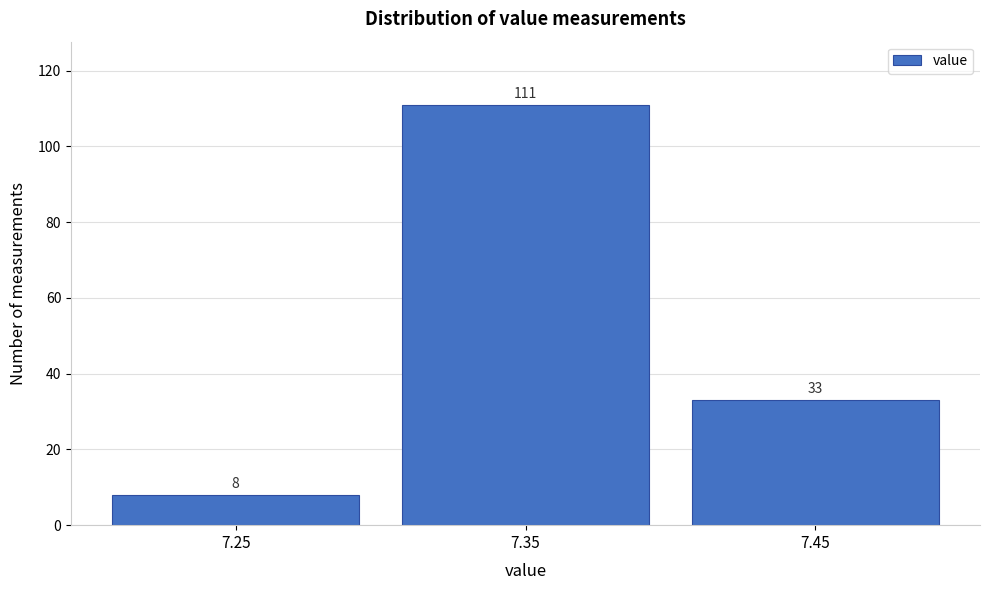

Reading right to left, list all the values displayed in this chart.

7.45=33	7.35=111	7.25=8